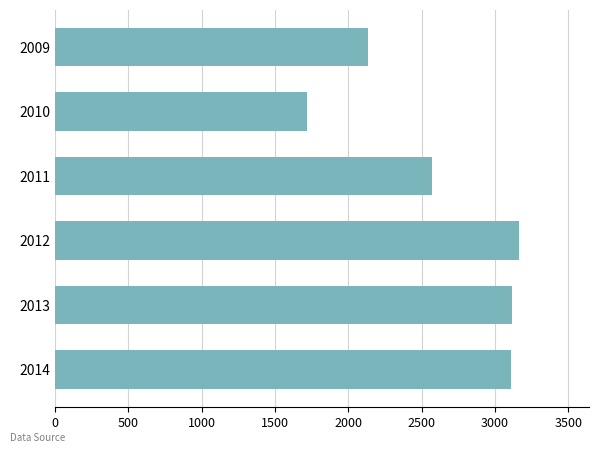

What is the value of the 3rd bar from the top?

2568